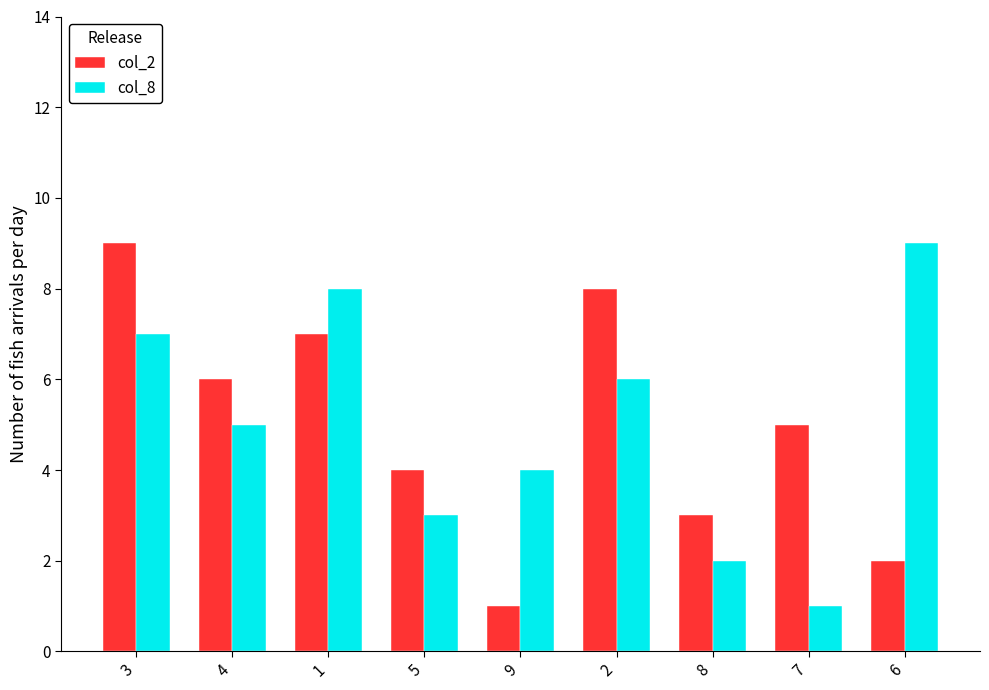

What are all the series names shown in the legend?

col_2, col_8